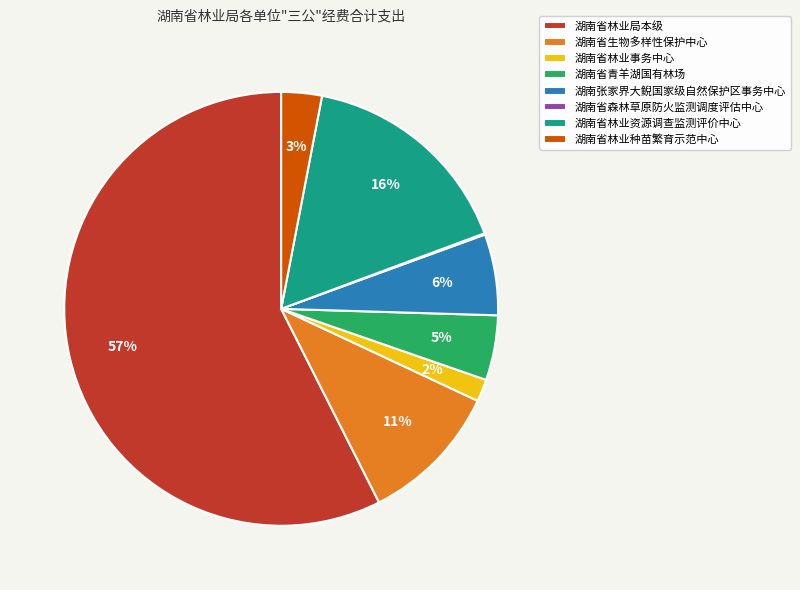

What is the majority slice?

湖南省林业局本级